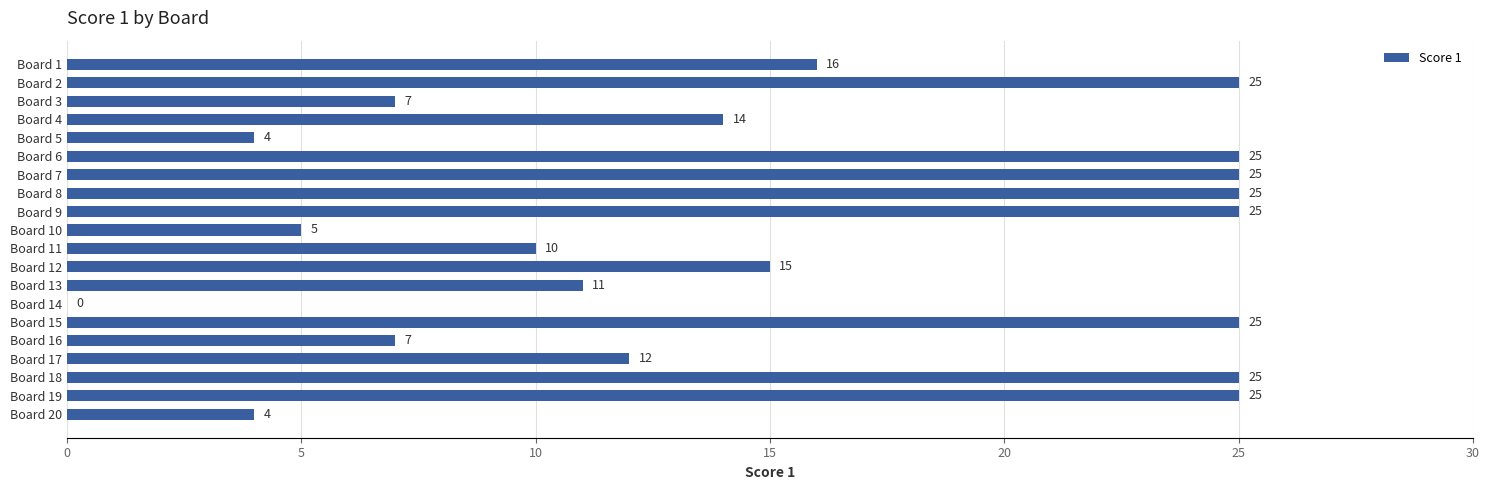

At which label is the value closest to 12?

Board 17